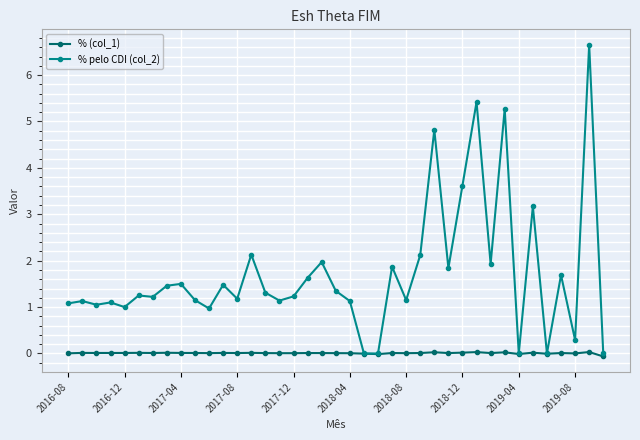

Which series has the largest total across all categories?

% pelo CDI (col_2)